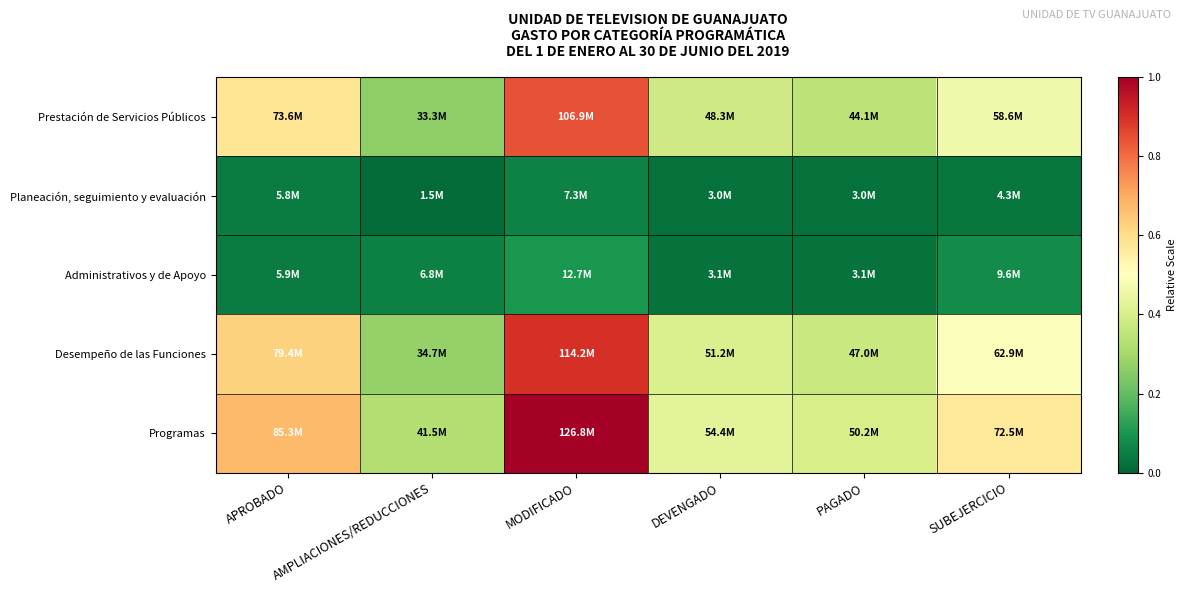

Between PAGADO and SUBEJERCICIO, which is larger?

SUBEJERCICIO